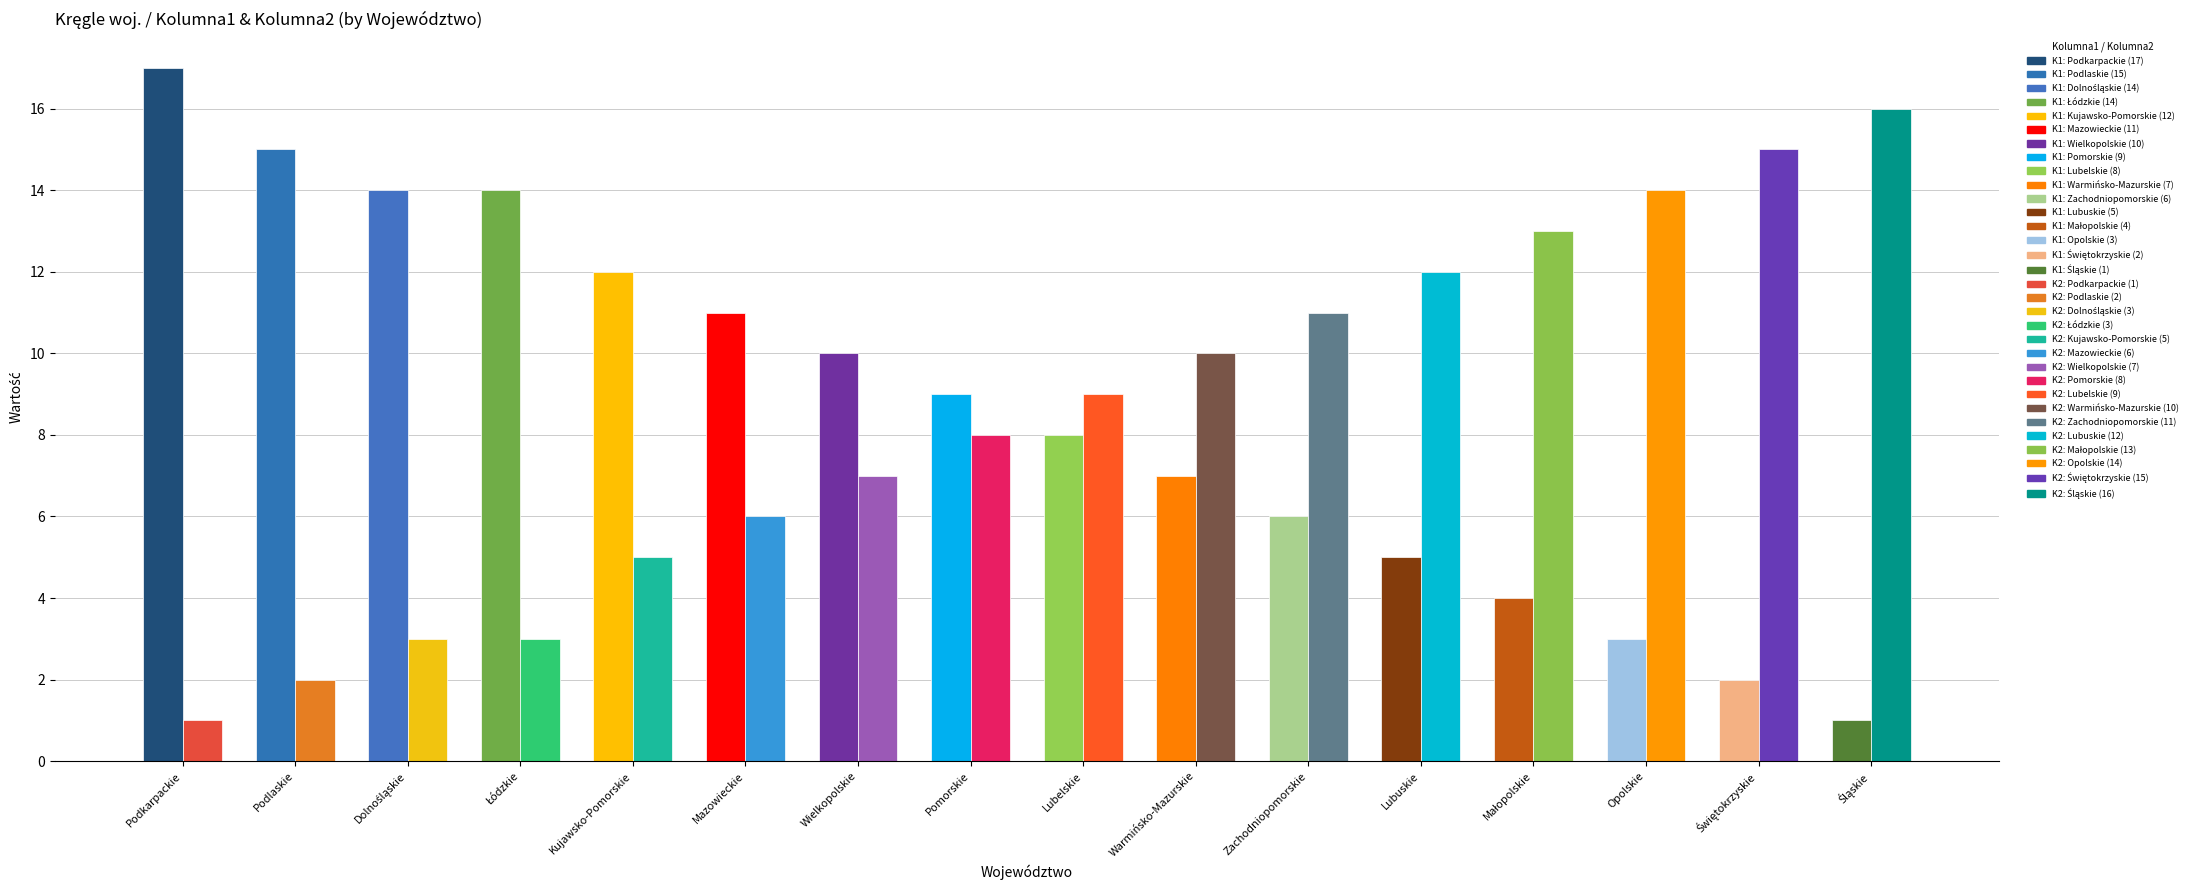

How many groups of bars are there?

16